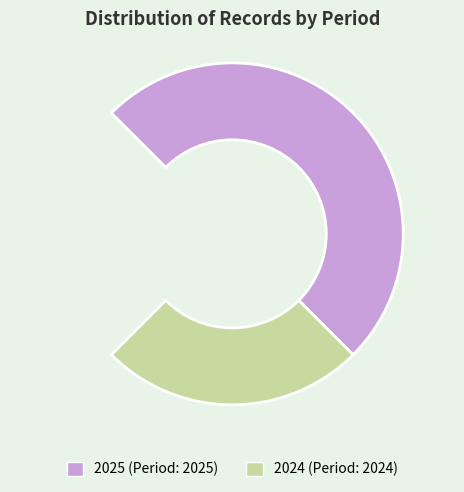

Is it true that Fidele NTAMBARA is 33% of the pie?

True